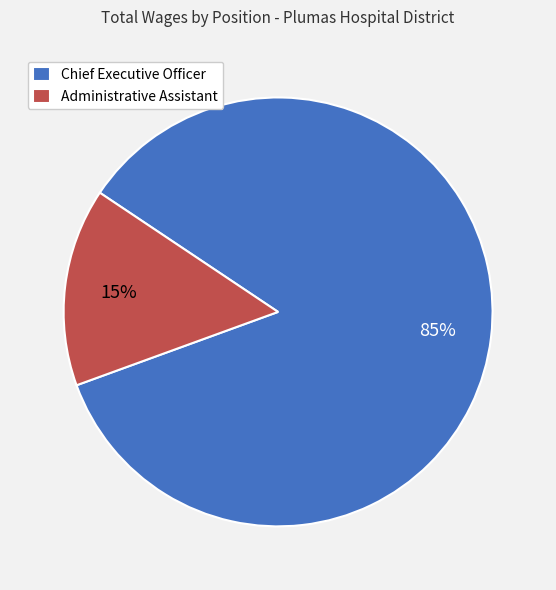

Which slice represents more than half of the pie?

Chief Executive Officer